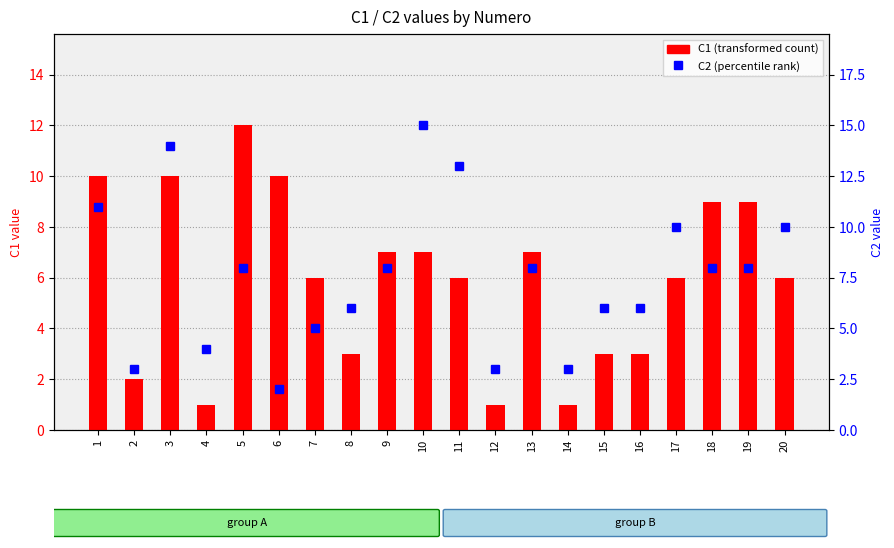

The value of C1 (transformed count) at 19 is 9. True or false?

True